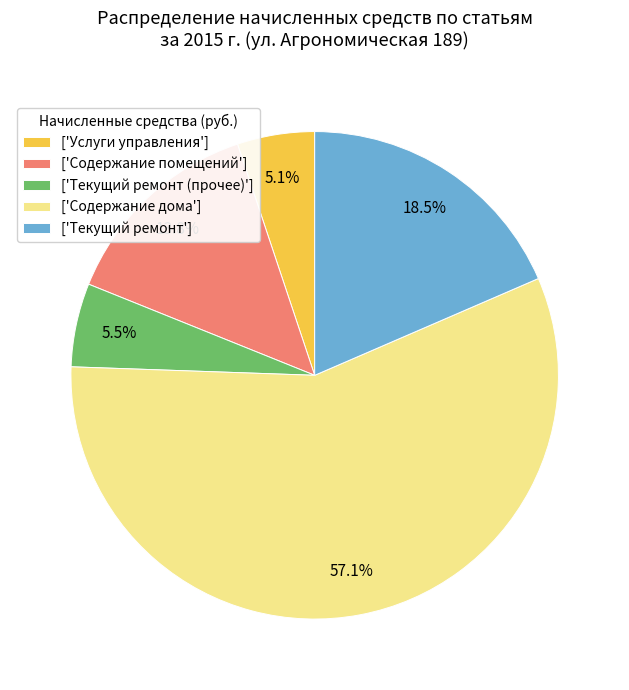

How many slices are in this pie chart?

5